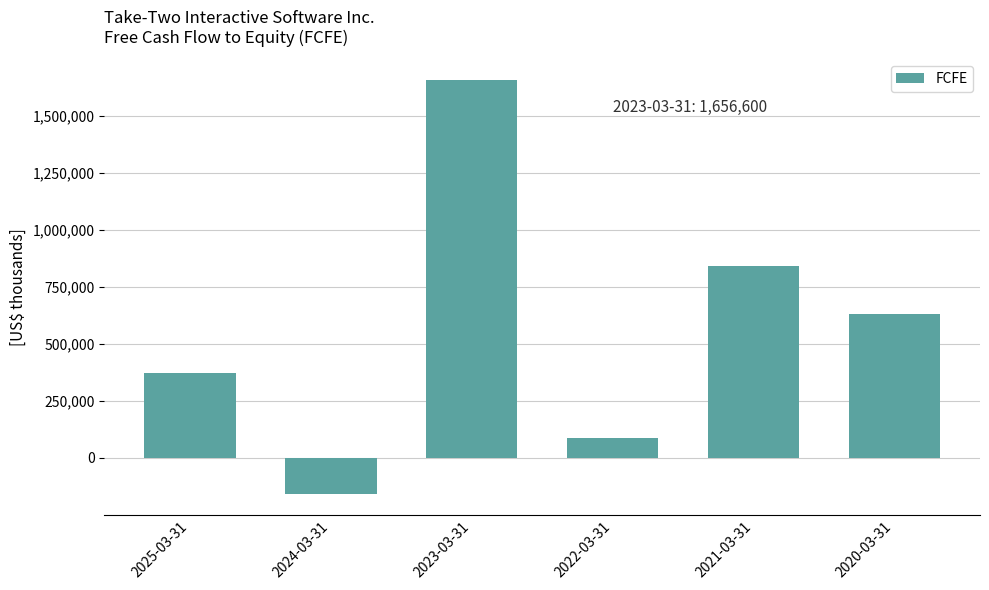

Approximately how many times larger is the value at 2020-03-31 compared to 2023-03-31?

0.4